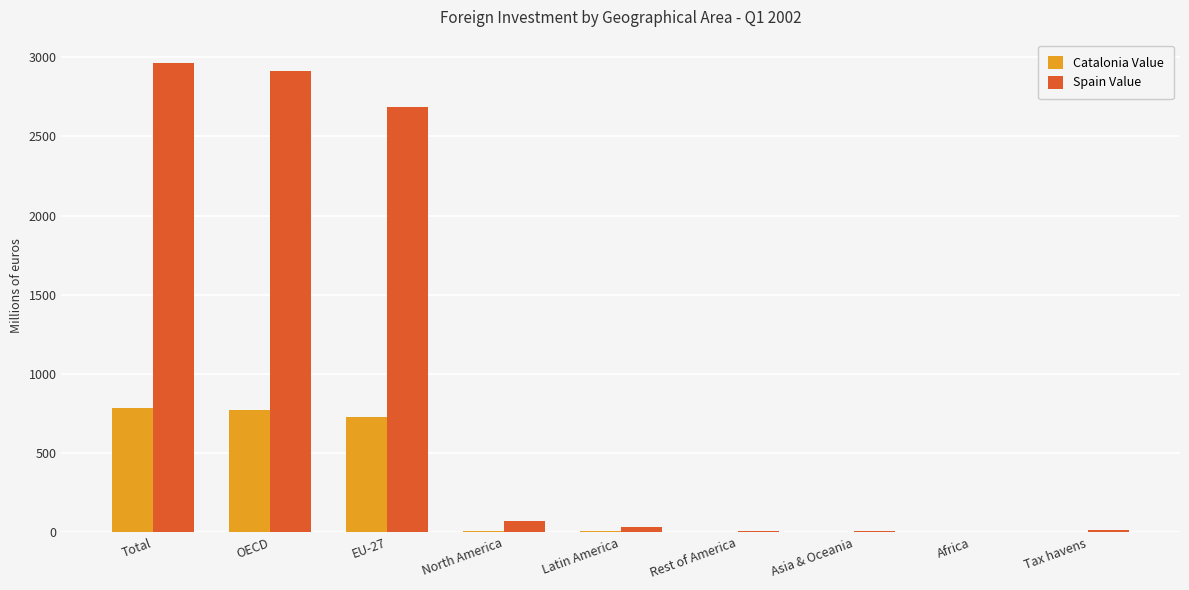

What is the total value across all series at Tax havens?

14.5